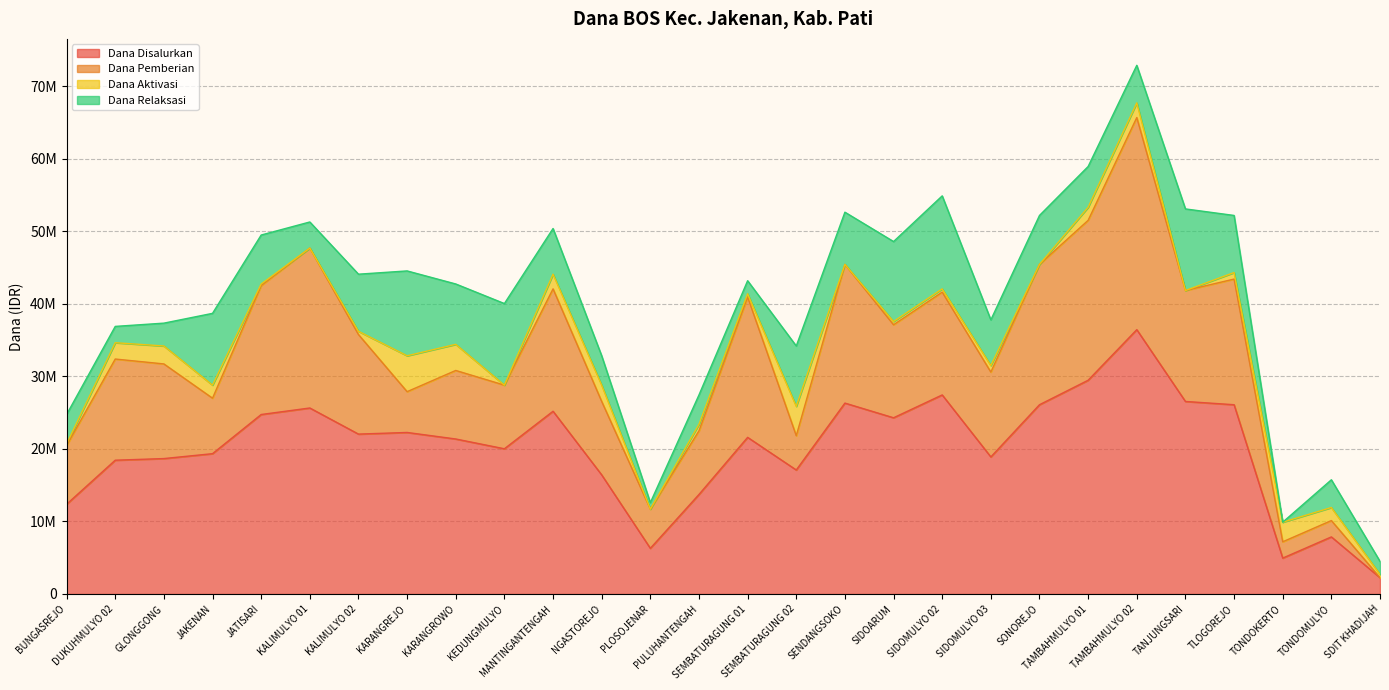

What is the label of the 7th point from the right?

TAMBAHMULYO 01